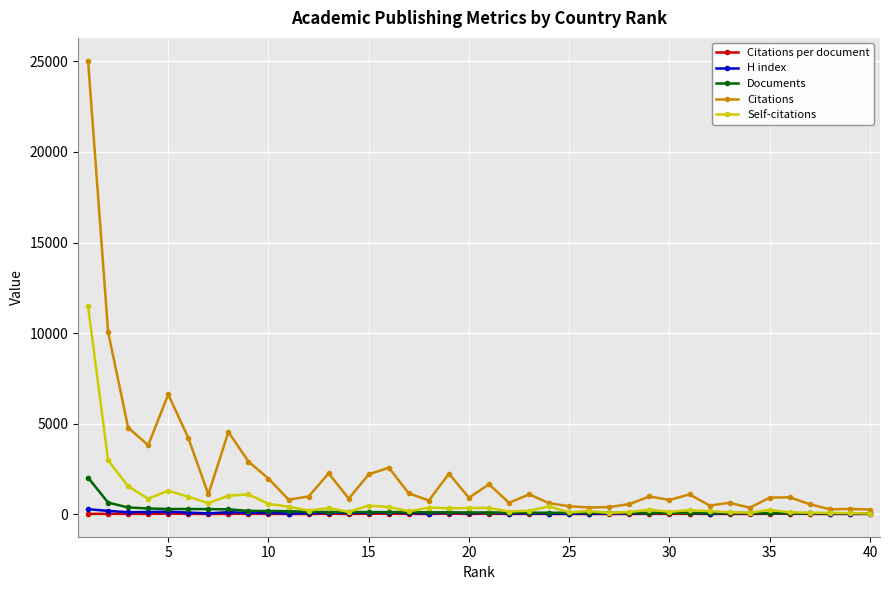

Which series has the largest range (max minus min)?

Citations